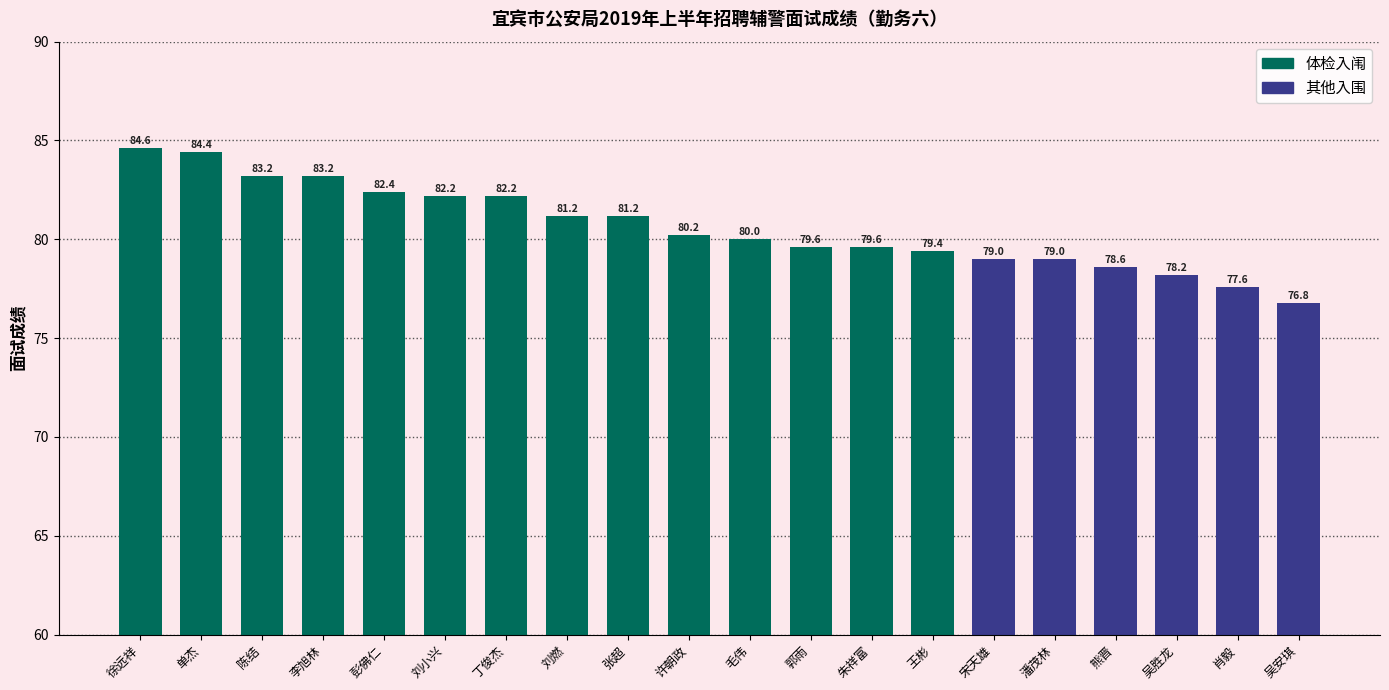

What is the sum of the values at 潘茂林 and 彭佛仁?

161.4